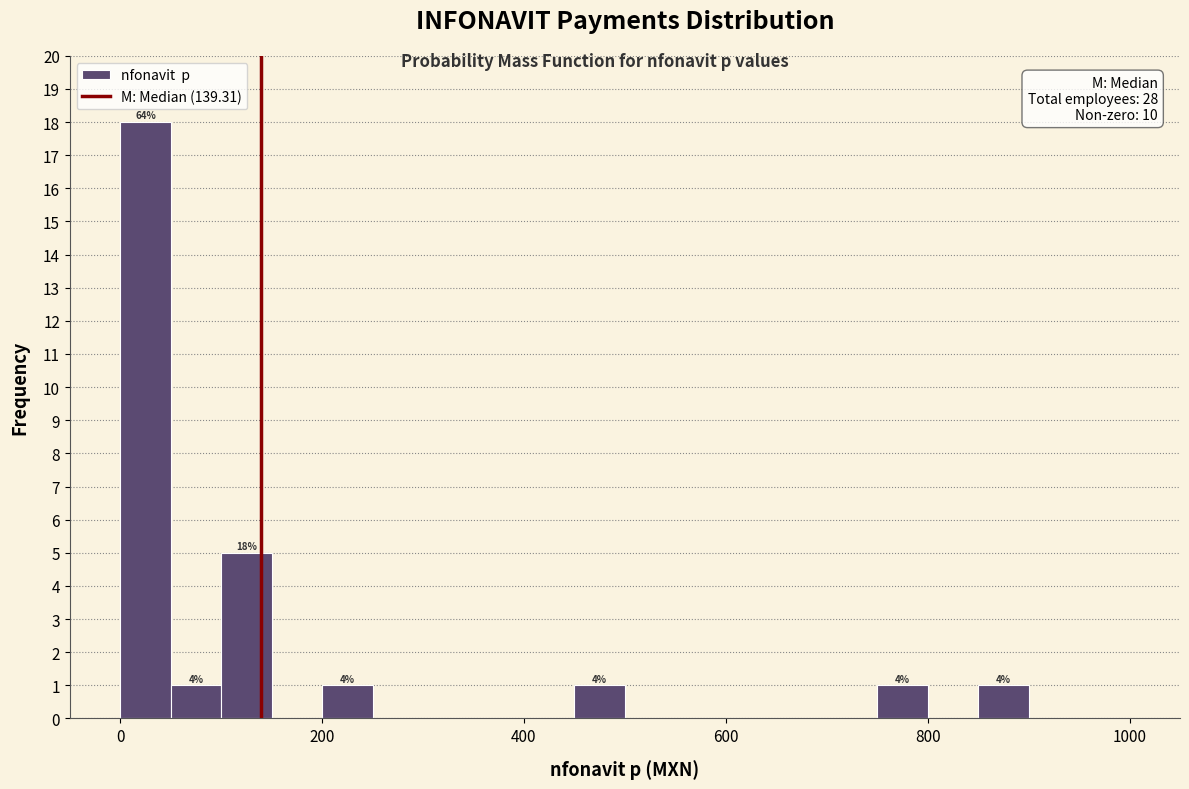

Read against the x-axis, roughly where is the centre of the tallest bar?

20